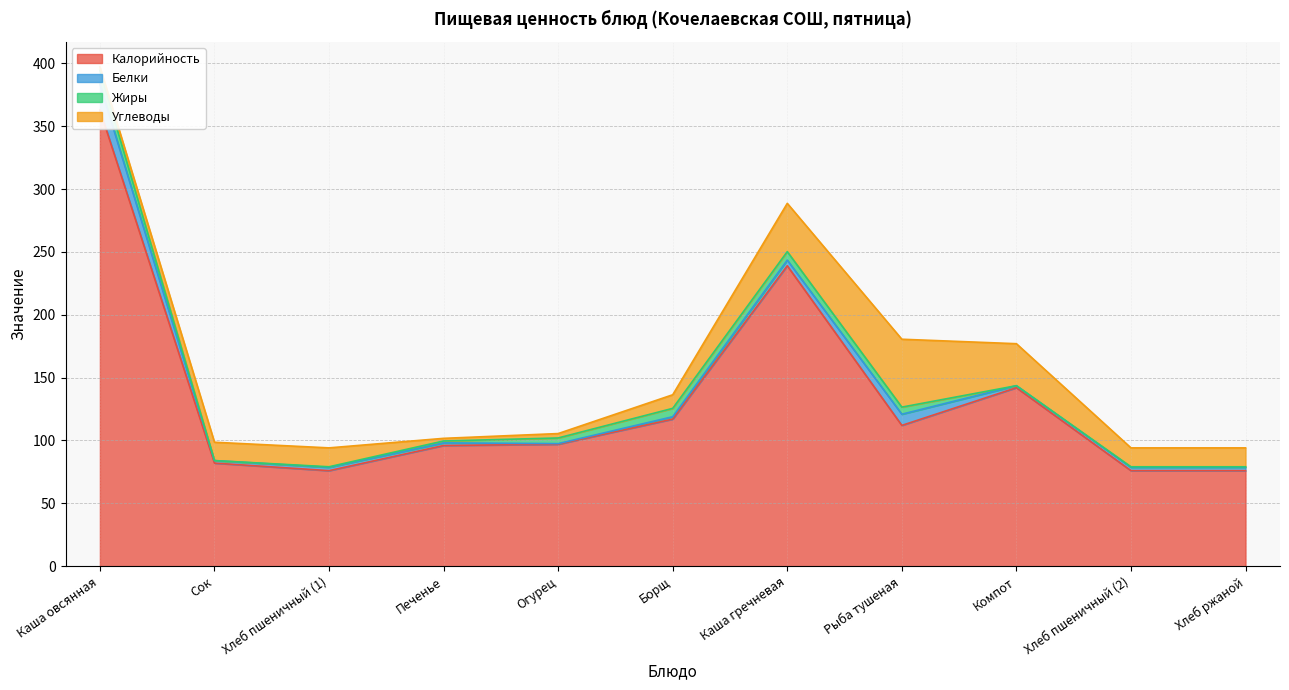

What are all the series names shown in the legend?

Калорийность, Белки, Жиры, Углеводы